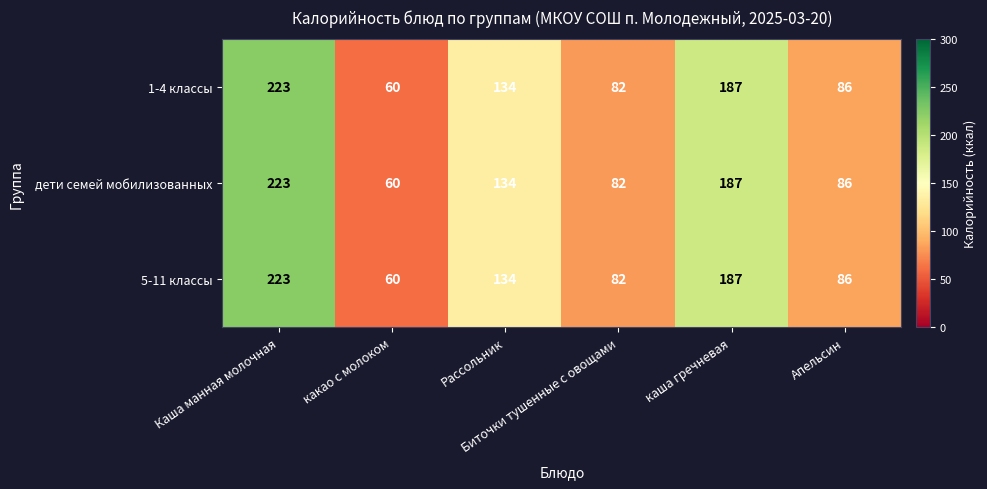

How many data points in 5-11 классы are less than 134?

3